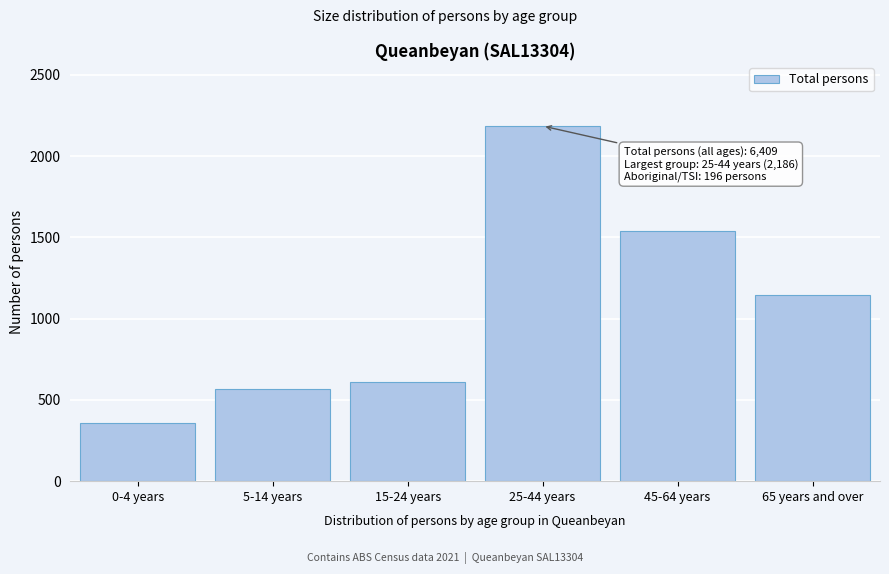

Reading right to left, list all the values displayed in this chart.

65 years and over=1146	45-64 years=1541	25-44 years=2186	15-24 years=613	5-14 years=567	0-4 years=358